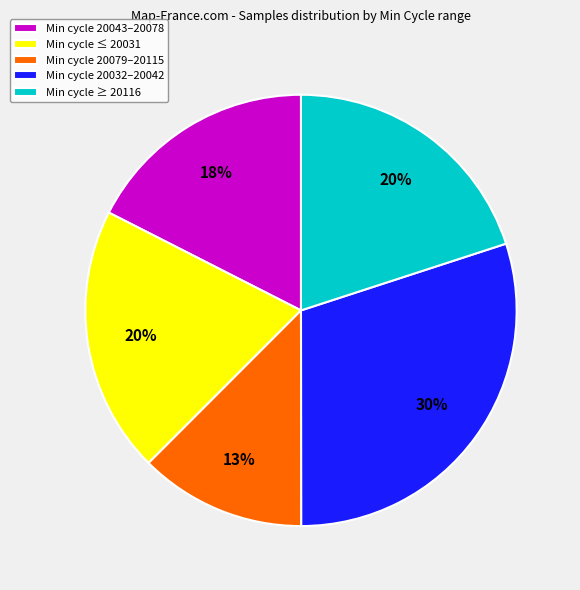

What is the largest slice in the pie chart?

Min cycle 20032–20042